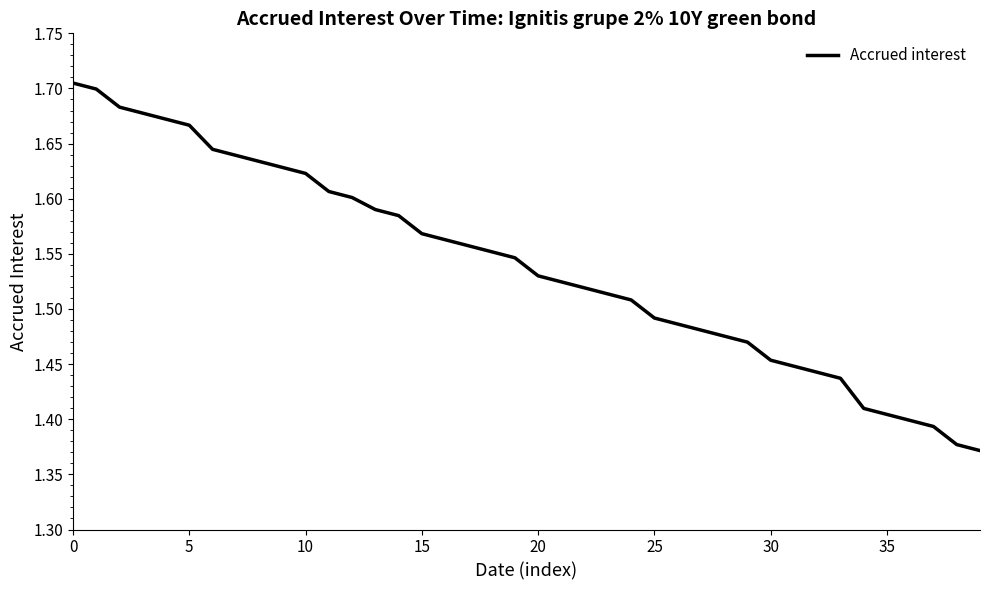

What is the difference between the maximum and minimum values?

0.3